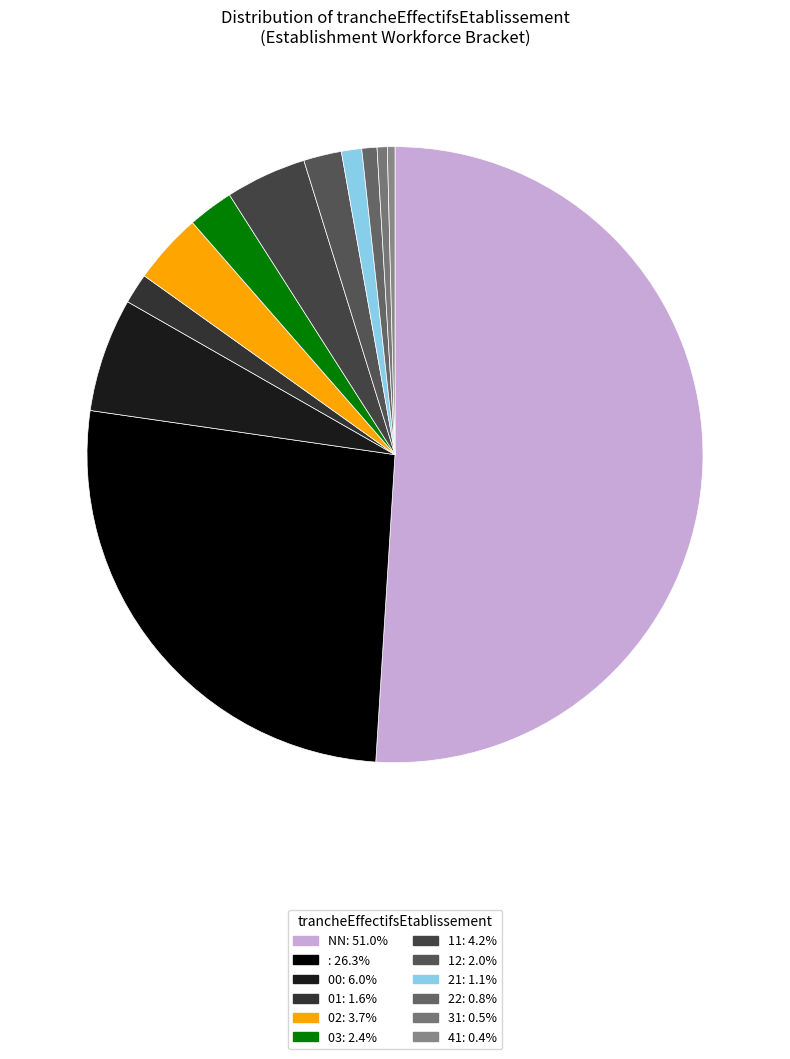

How many slices are in this pie chart?

12